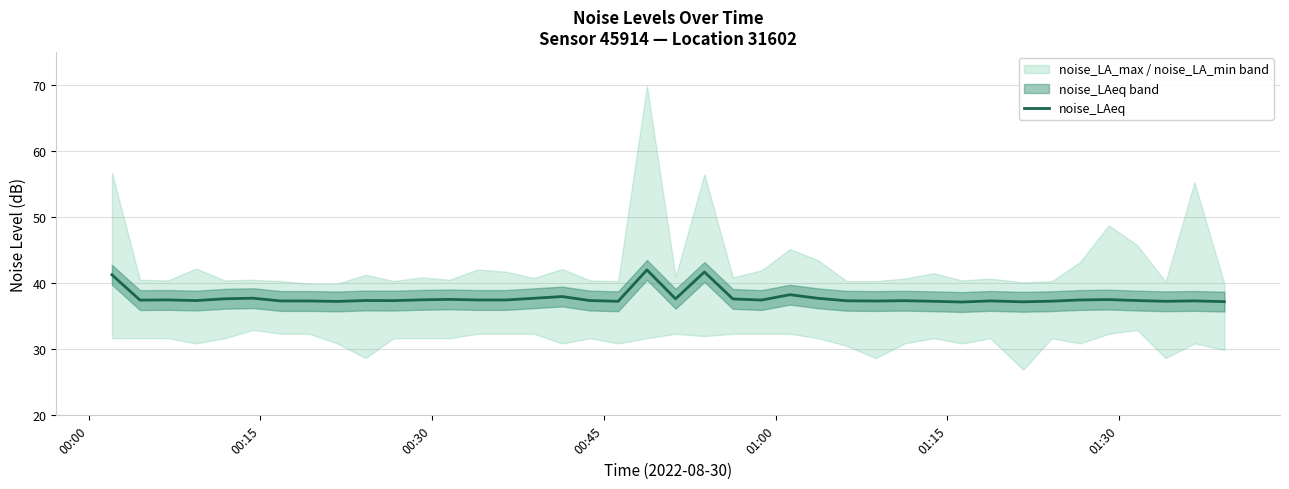

True or false: there are more than 0 points higher than both neighbors.

True